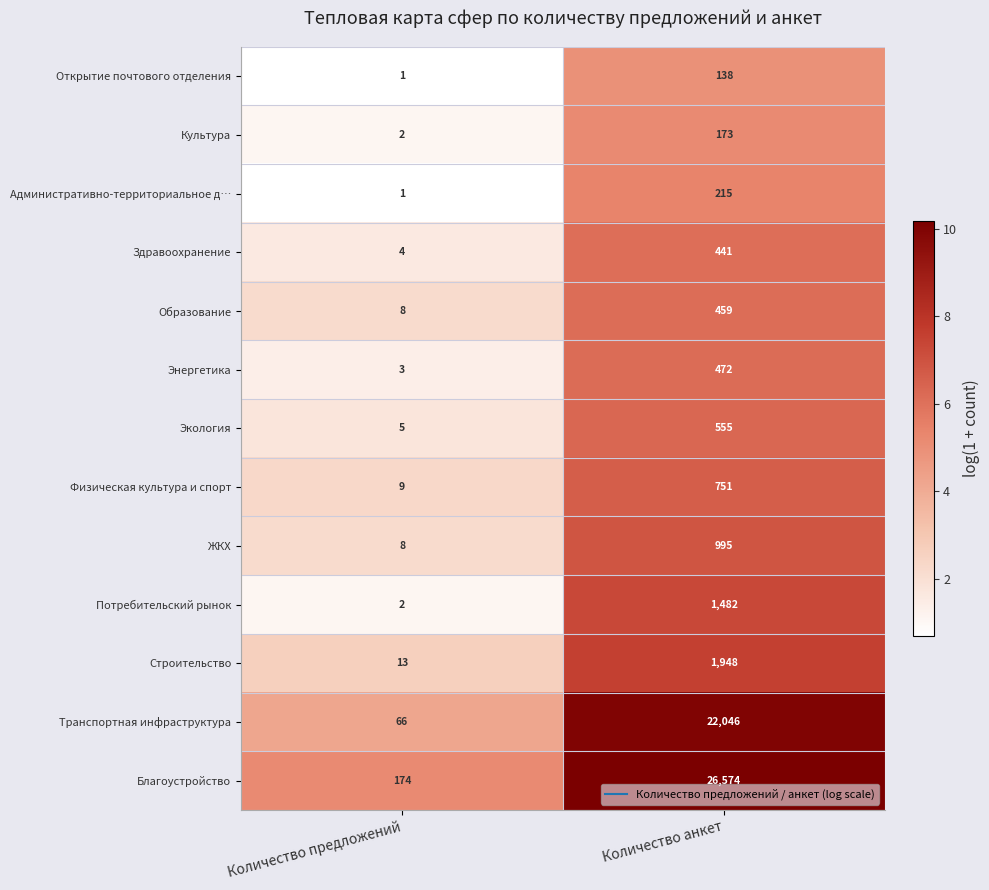

What is the highest value of the Культура series?

173